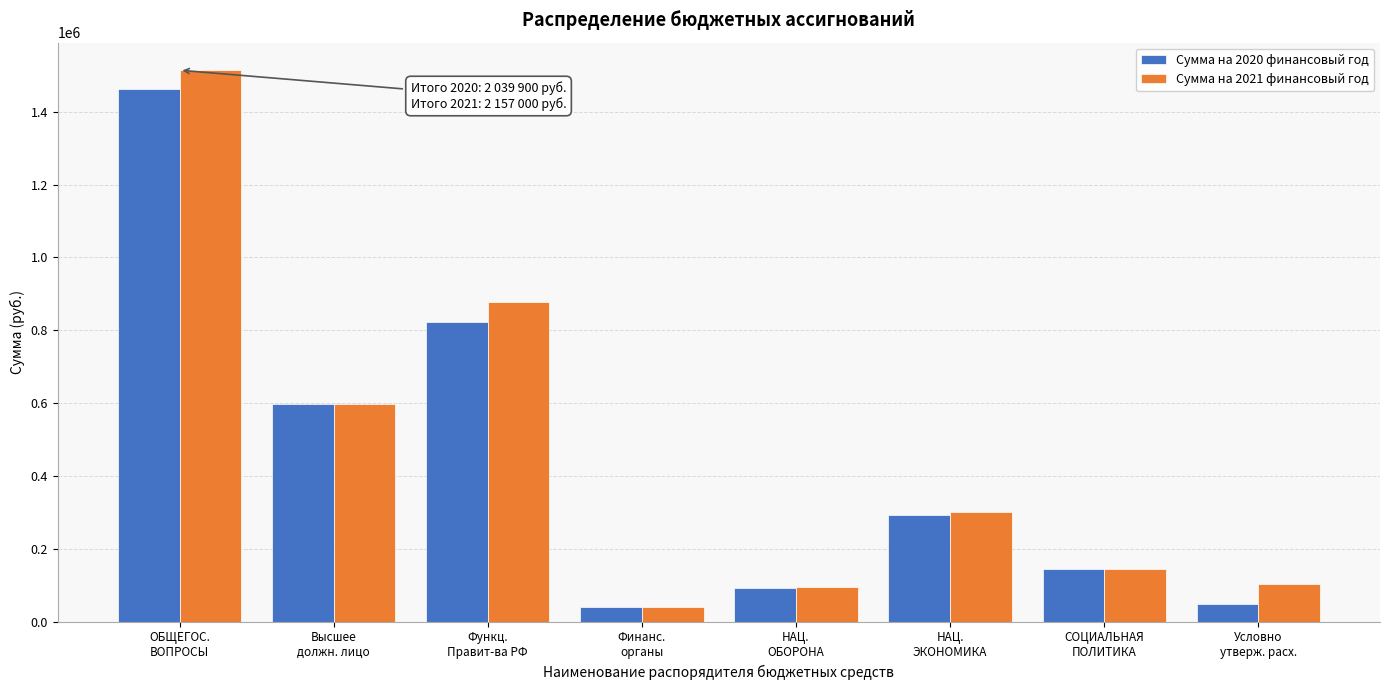

Reading right to left, extract all data points from this chart.

Сумма на 2020 финансовый год: 48665	144400	293100	92700	40100	823558	597277	1461035
Сумма на 2021 финансовый год: 103115	144400	301000	94600	40100	876408	597277	1513885